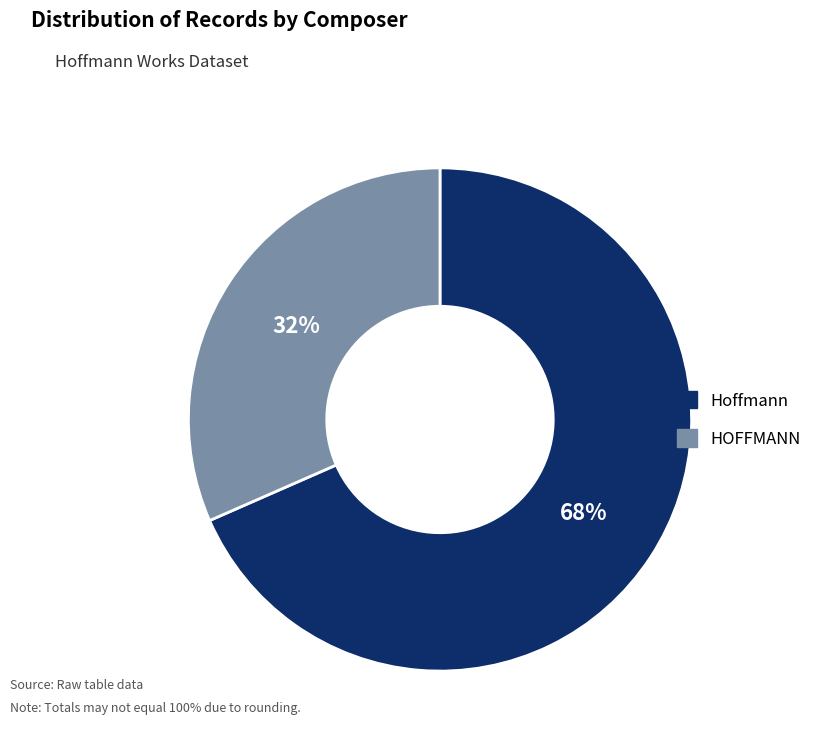

True or false: Hoffmann accounts for 68% of the total.

True